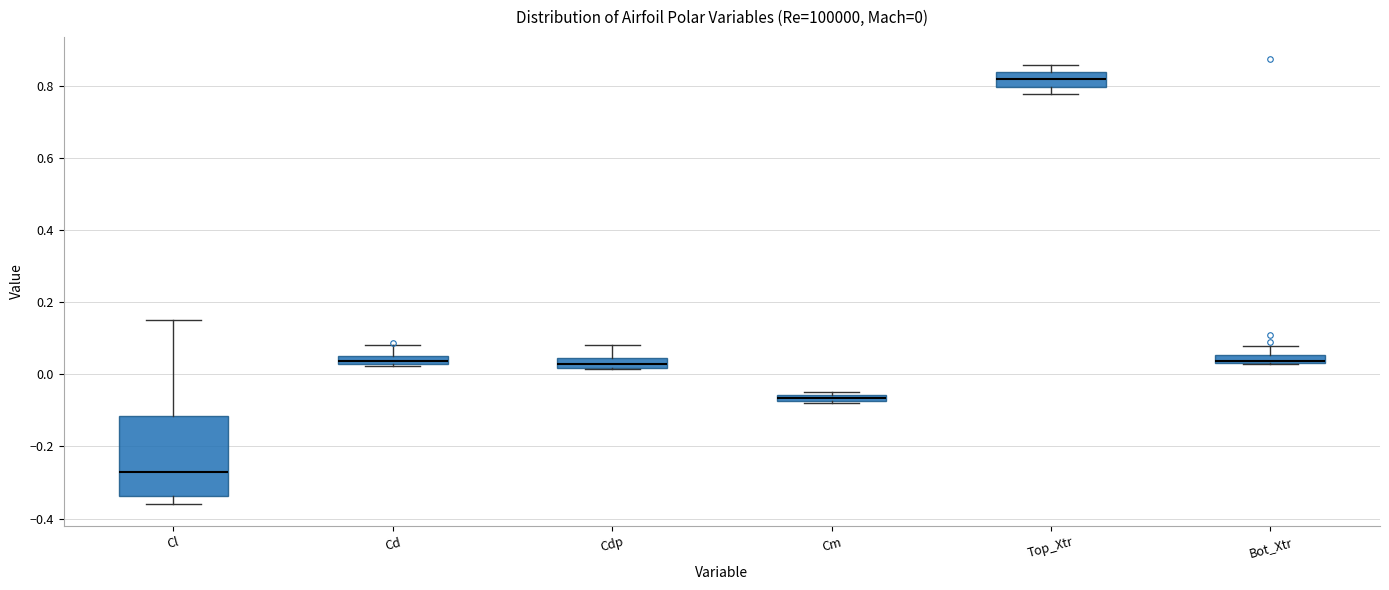

Which box is the tallest, from its lower edge to its upper edge?

Cl